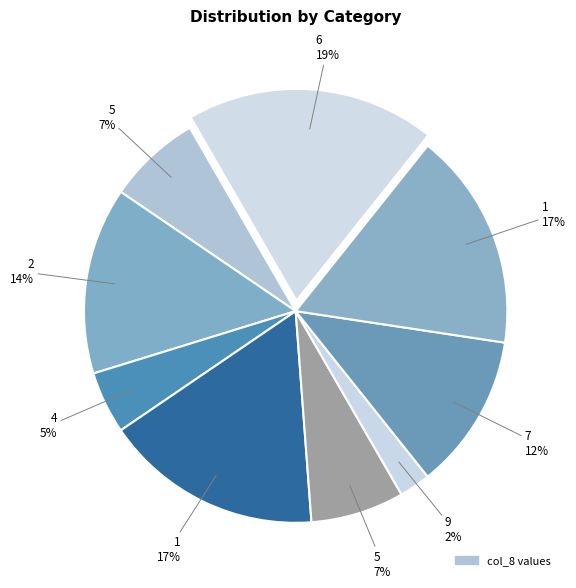

Which category has the smallest portion of the pie?

9